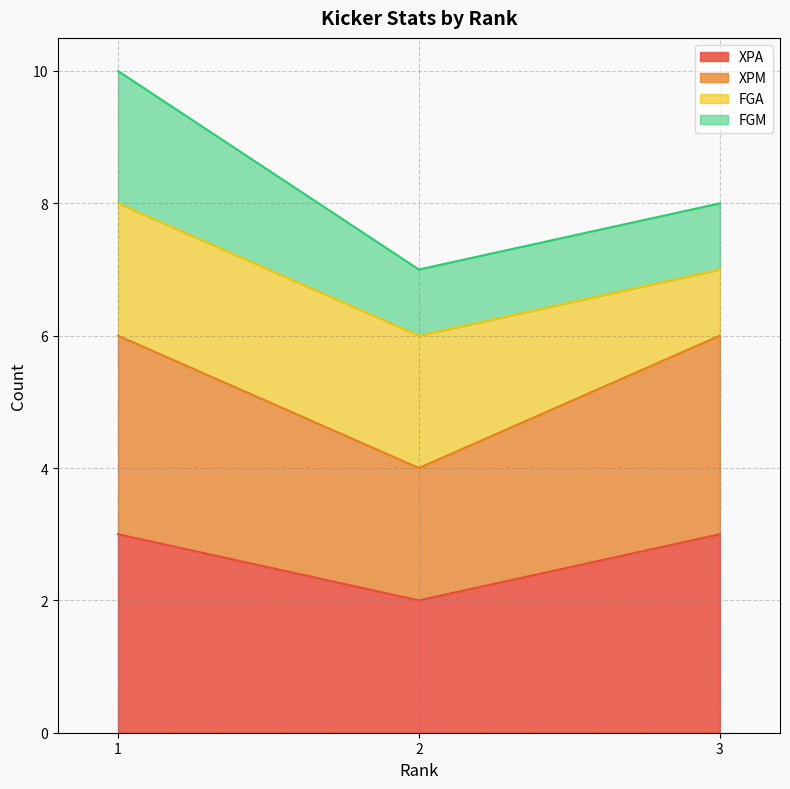

What is the difference between the second highest and minimum values in the XPA series?

1